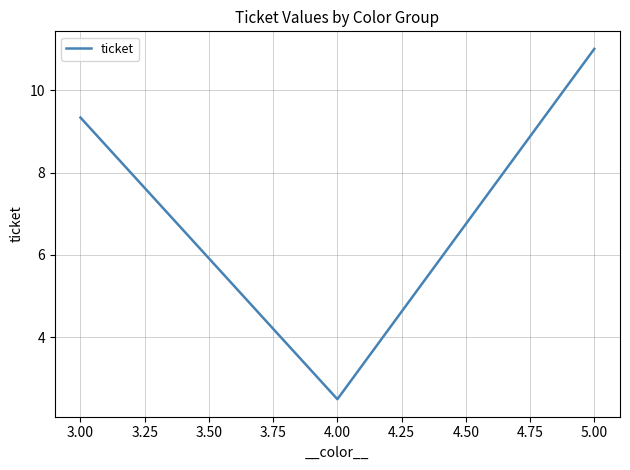

True or false: the data shows 9.3 at 3.00.

True